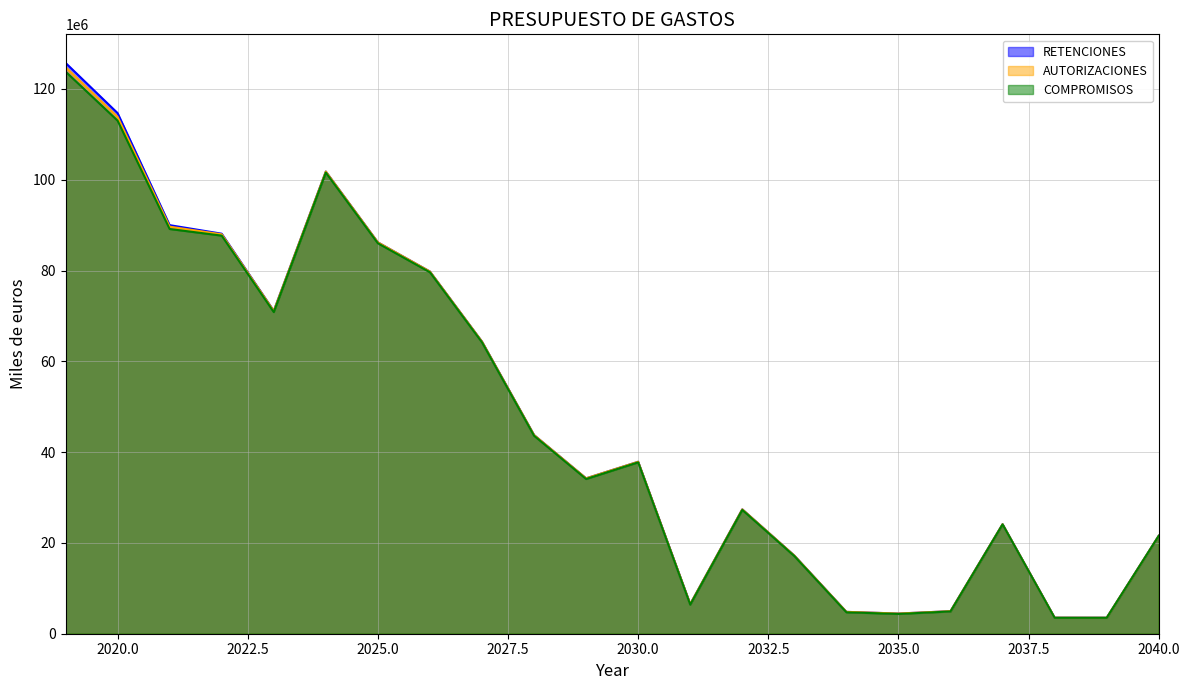

True or false: RETENCIONES has a value of 1234142 at 2039.

False